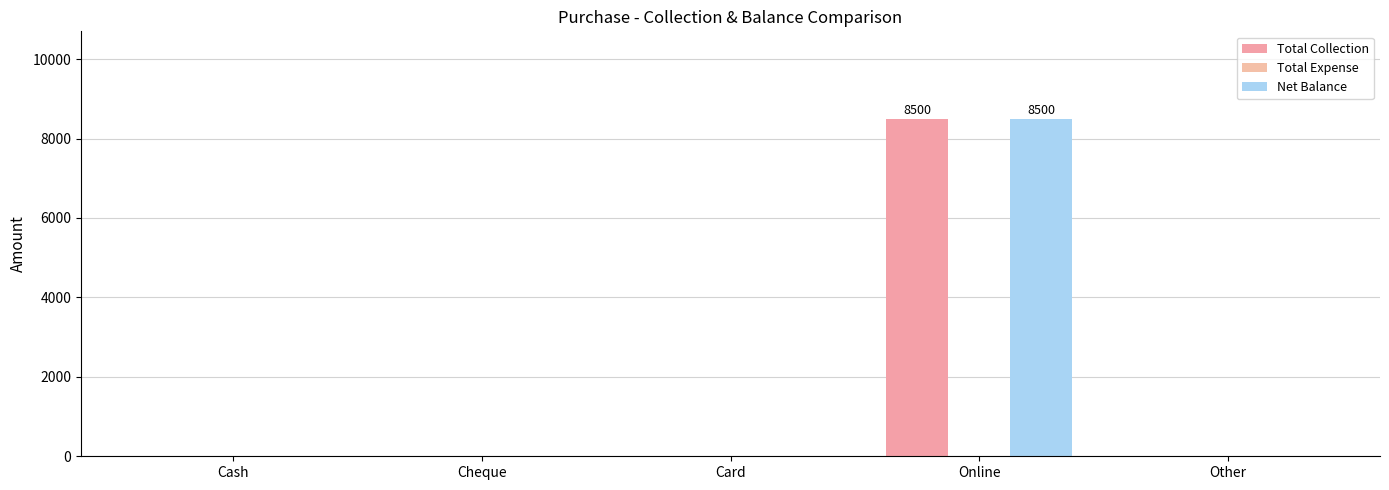

Reading left to right, extract all data points from this chart.

Total Collection: Cash=0	Cheque=0	Card=0	Online=8500	Other=0
Total Expense: Cash=0	Cheque=0	Card=0	Online=0	Other=0
Net Balance: Cash=0	Cheque=0	Card=0	Online=8500	Other=0